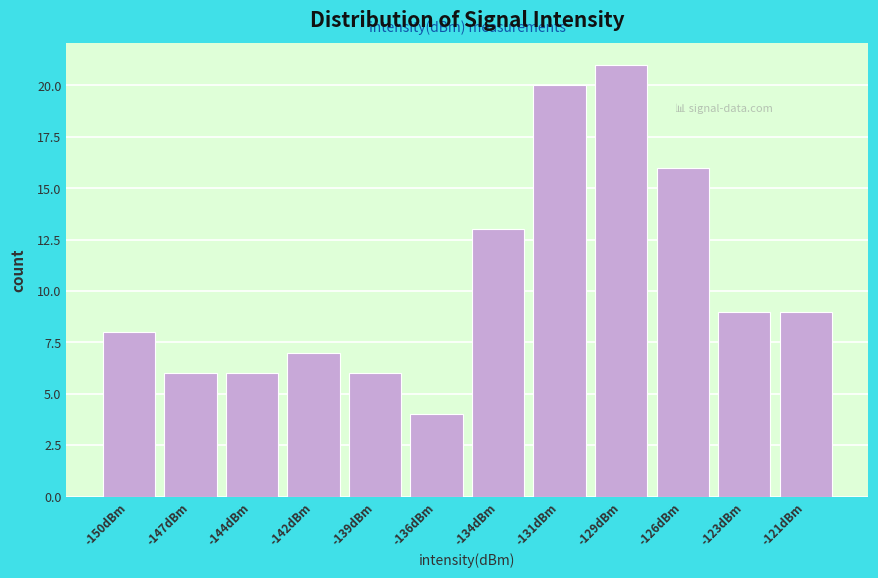

Reading left to right, what are all the values shown in this chart?

8	6	6	7	6	4	13	20	21	16	9	9